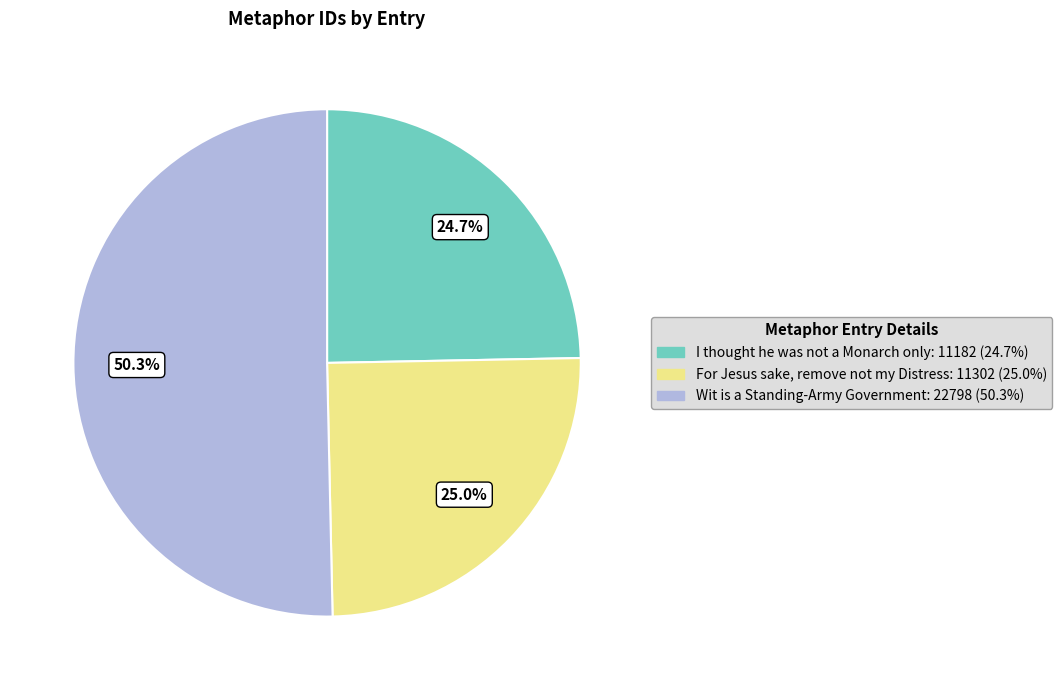

True or false: For Jesus sake, remove not my Distress accounts for 25% of the total.

True